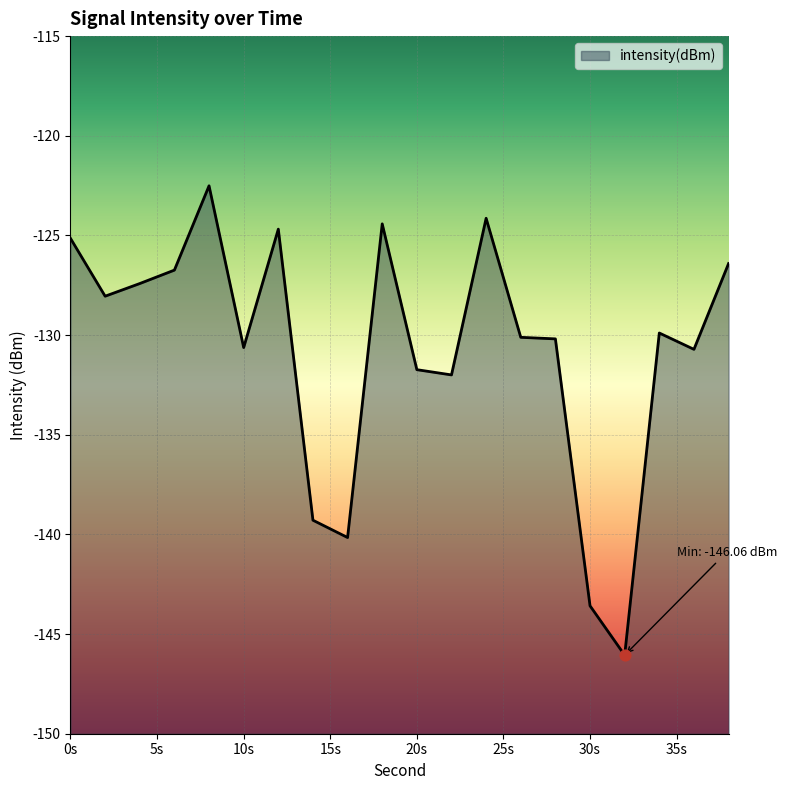

What is the change in value from 8 to 14?

-16.8